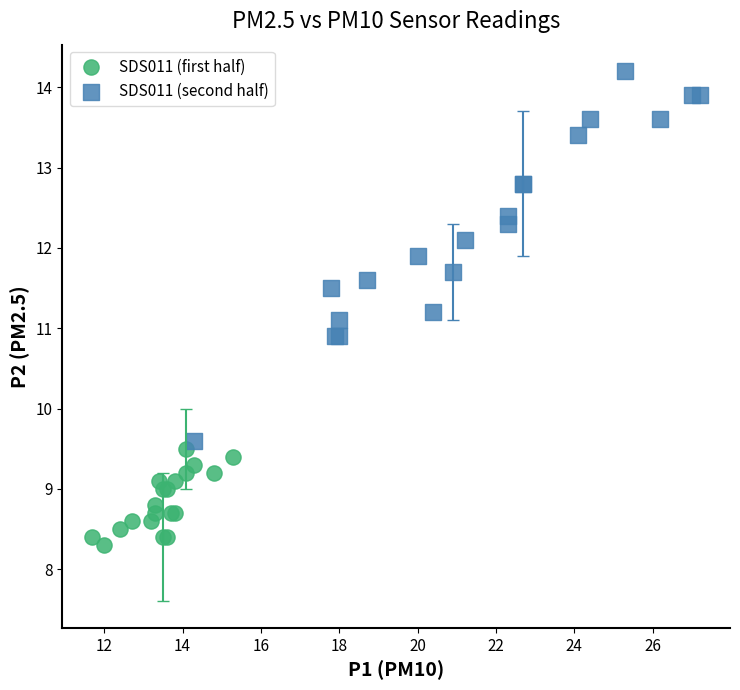

Which series contains the lowest Y value?

SDS011 (first half)